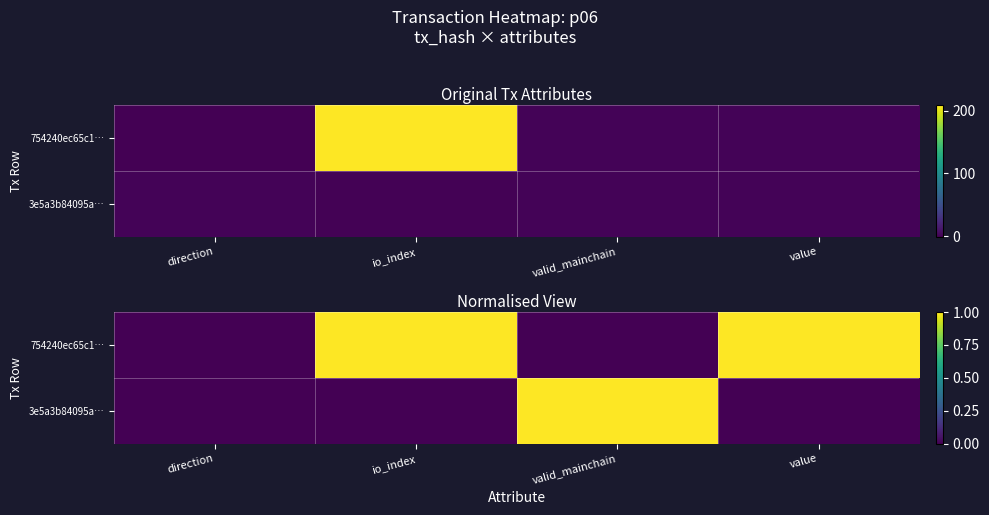

How many distinct data groups are displayed?

2